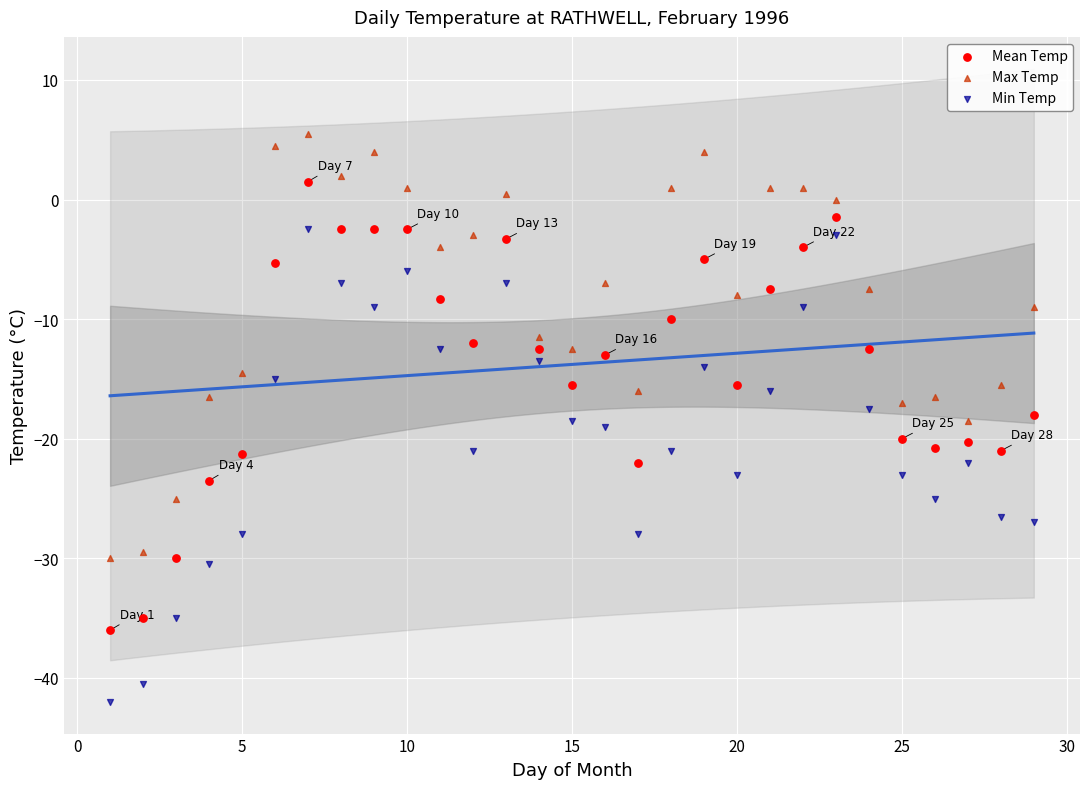

Across all data points, what is the range of Y values (max minus min)?

47.5